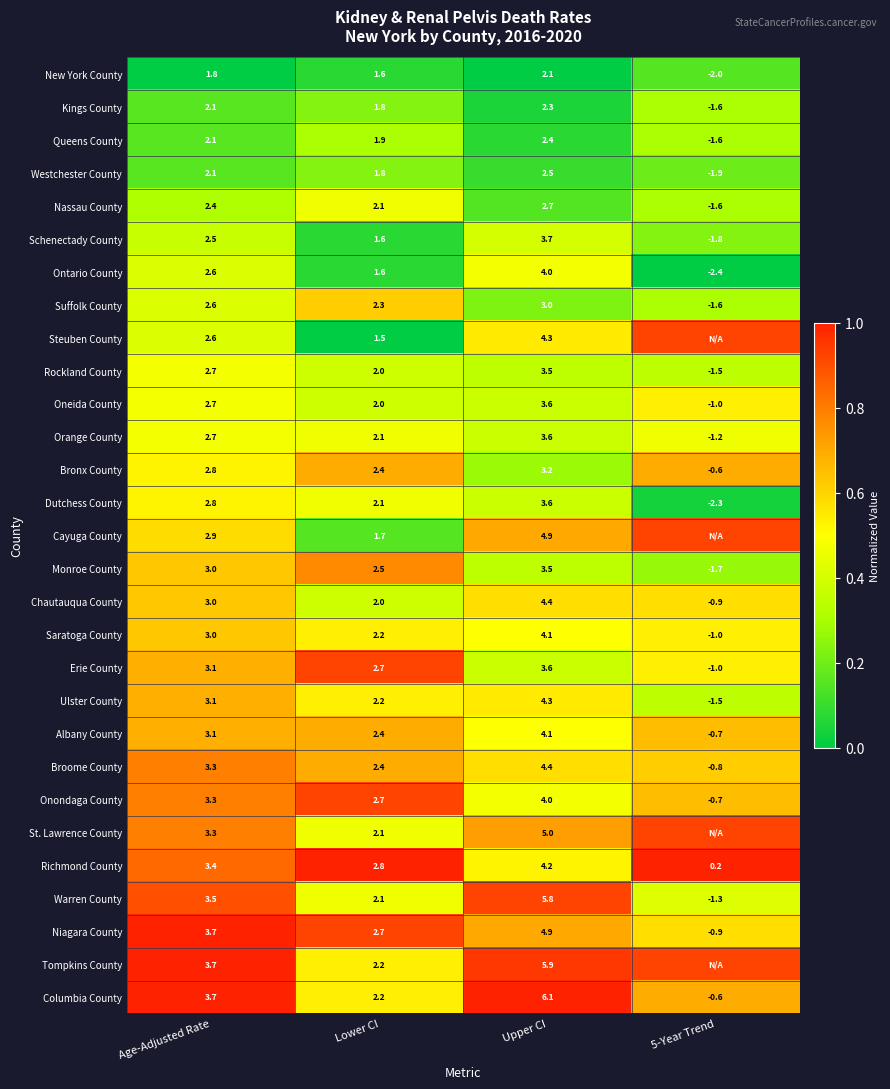

Which category has the highest value in the Broome County series?

Upper CI